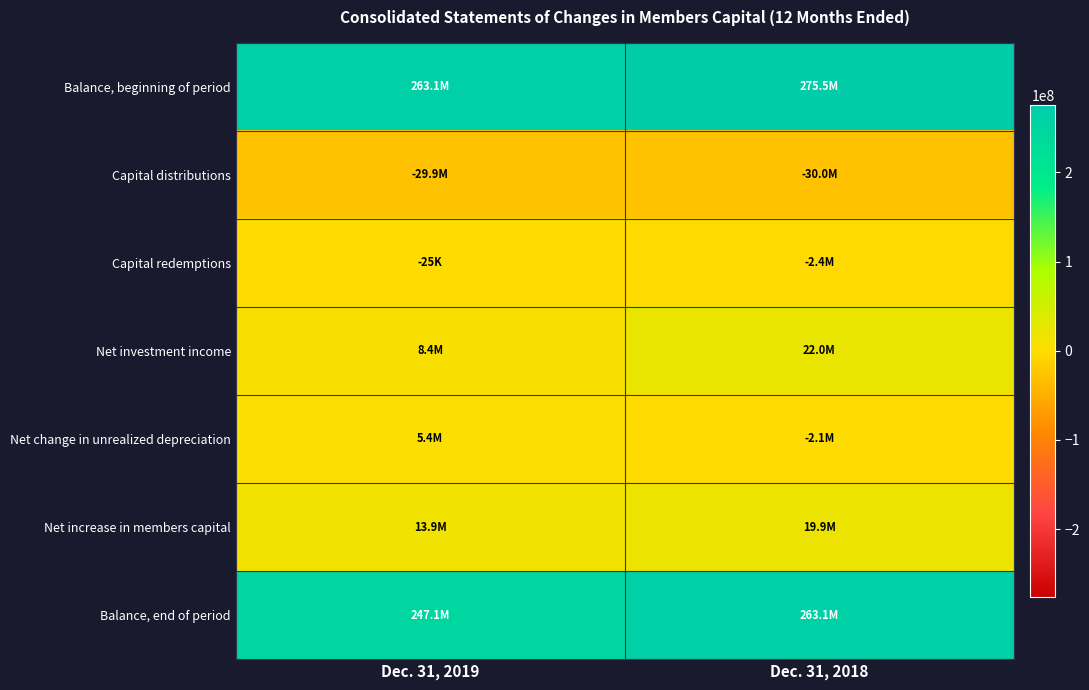

At Dec. 31, 2018, list the series in order from smallest to largest.

Capital distributions, Capital redemptions, Net change in unrealized depreciation, Net increase in members capital, Net investment income, Balance, end of period, Balance, beginning of period